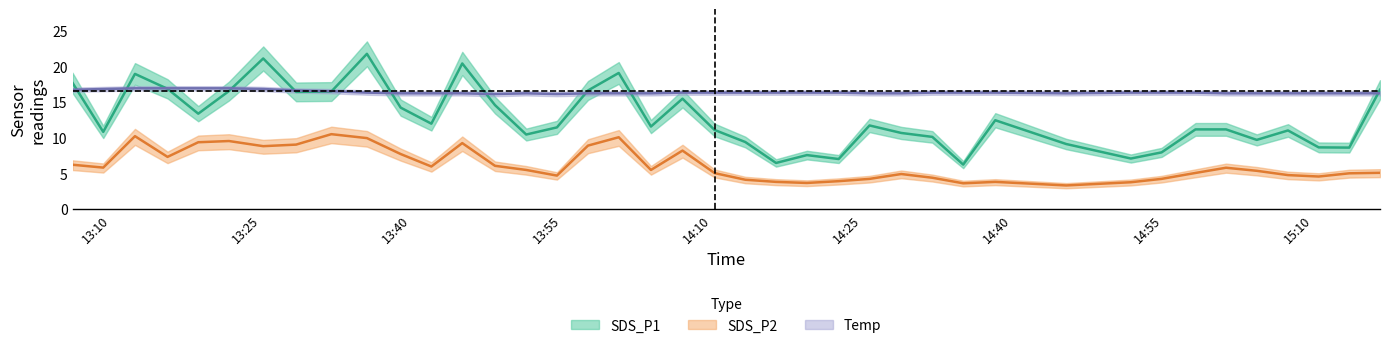

Reading left to right, extract all data points from this chart.

SDS_P1: 17.7	10.8	18.9	16.8	13.3	16.5	21.1	16.4	16.4	21.7	14.2	11.9	20.4	14.6	10.4	11.4	16.6	19.1	11.6	15.4	11.1	9.4	6.5	7.5	7.0	11.7	10.7	10.1	6.2	12.4	9.1	7.1	7.9	11.2	11.2	9.7	11.0	8.6	8.6	16.7
SDS_P2: 6.2	5.8	10.2	7.3	9.3	9.5	8.8	9.0	10.5	9.9	7.7	6.0	9.2	6.0	5.5	4.7	8.9	10.1	5.5	8.2	5.0	4.1	3.8	3.6	3.9	4.2	4.9	4.4	3.6	3.8	3.3	3.8	4.2	5.0	5.8	5.3	4.8	4.5	5.0	5.1
Temp: 16.7	16.8	16.9	16.9	16.9	16.9	16.8	16.6	16.5	16.3	16.2	16.2	16.2	16.1	16.2	16.1	16.2	16.2	16.2	16.3	16.3	16.3	16.3	16.3	16.3	16.2	16.2	16.3	16.3	16.3	16.2	16.3	16.3	16.3	16.2	16.2	16.2	16.2	16.2	16.2